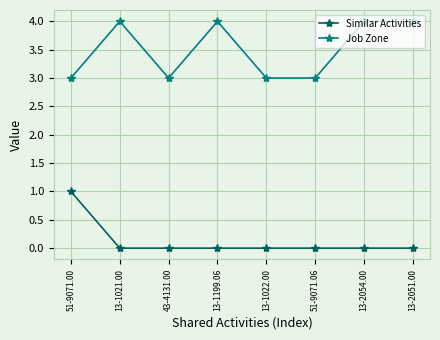

Is the value of Similar Activities at 13-1022.00 greater than the value of Job Zone at 13-1021.00?

No